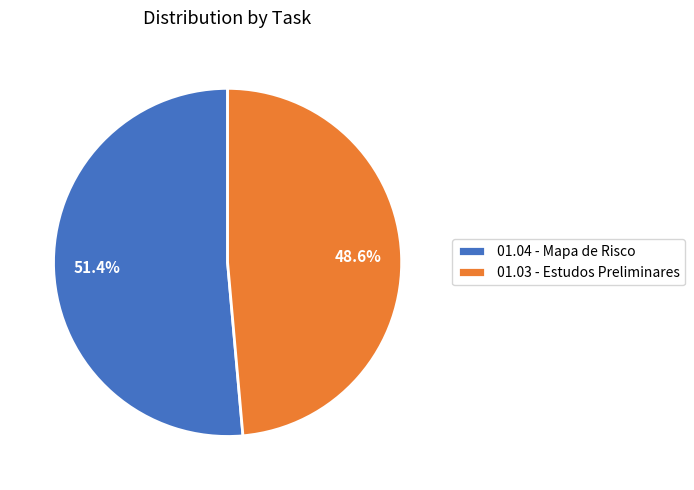

Approximately how many times larger is the value at 01.04 - Mapa de Risco compared to 01.03 - Estudos Preliminares?

1.1